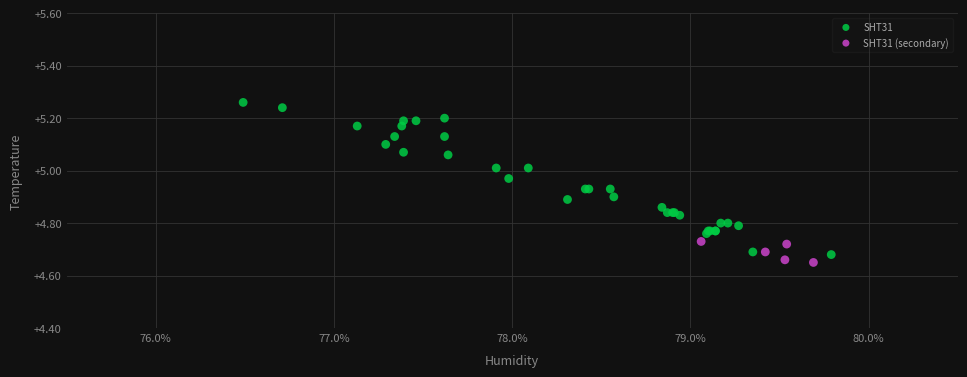

Which series contains the highest Y value?

SHT31